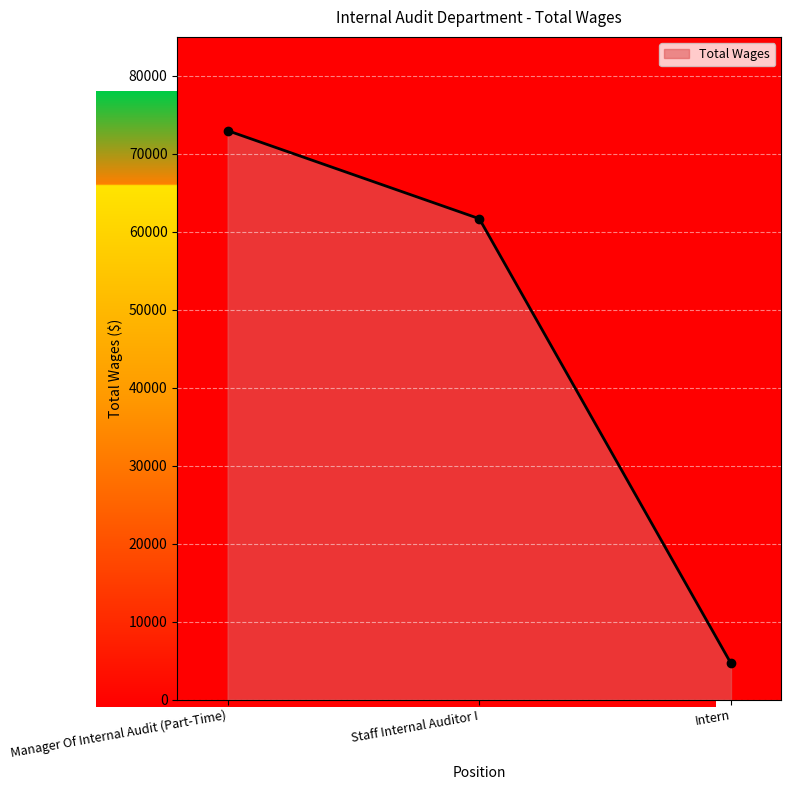

Does the chart have visible grid lines?

Yes